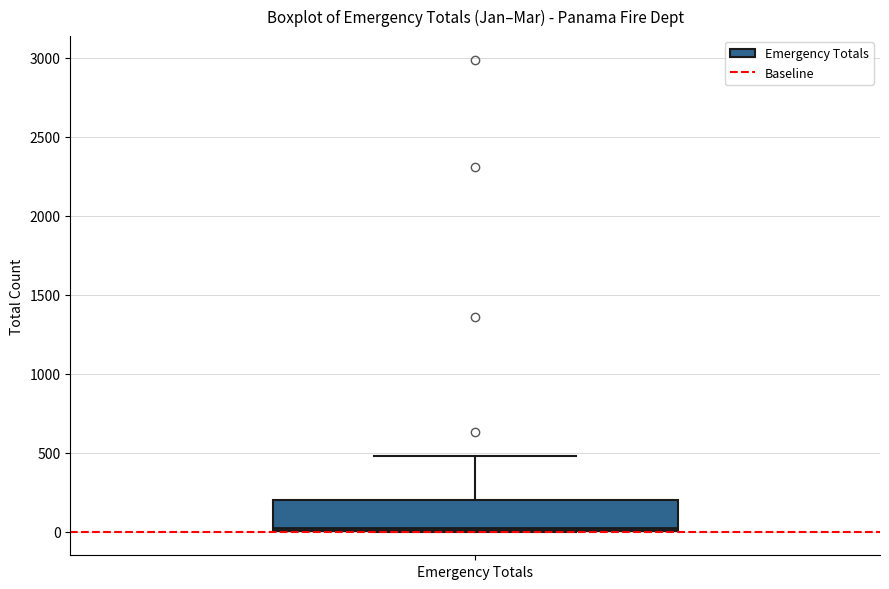

Read this box plot against the y-axis: the position of the median line, the range covered by the box, and the ends of both whiskers. The values are not printed on the chart, so give them approximately, as read against the axis.

median 50, box 0 to 200, whiskers 0 to 500